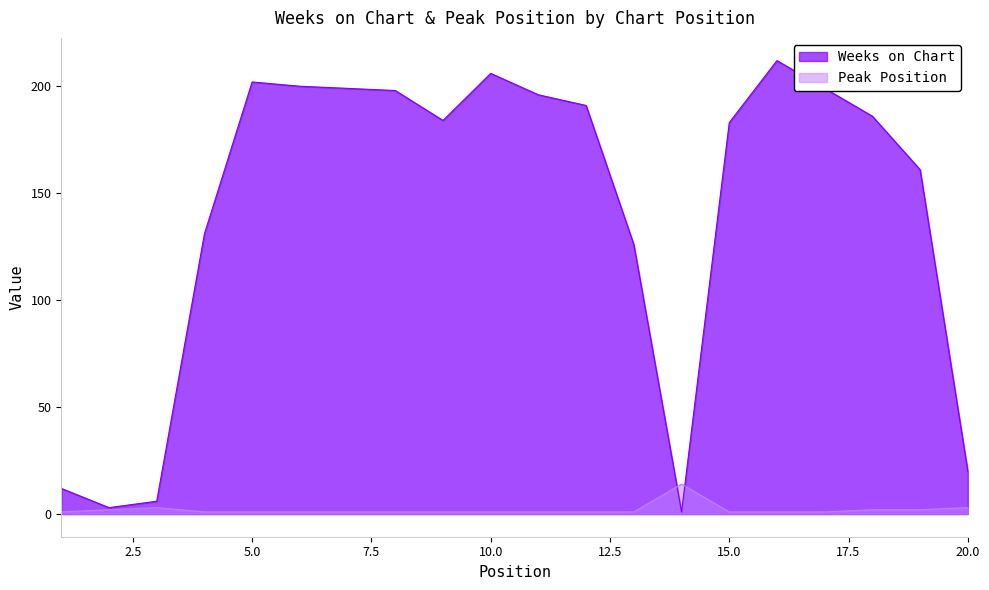

Rank the series by their maximum value, from highest to lowest.

Weeks on Chart, Peak Position